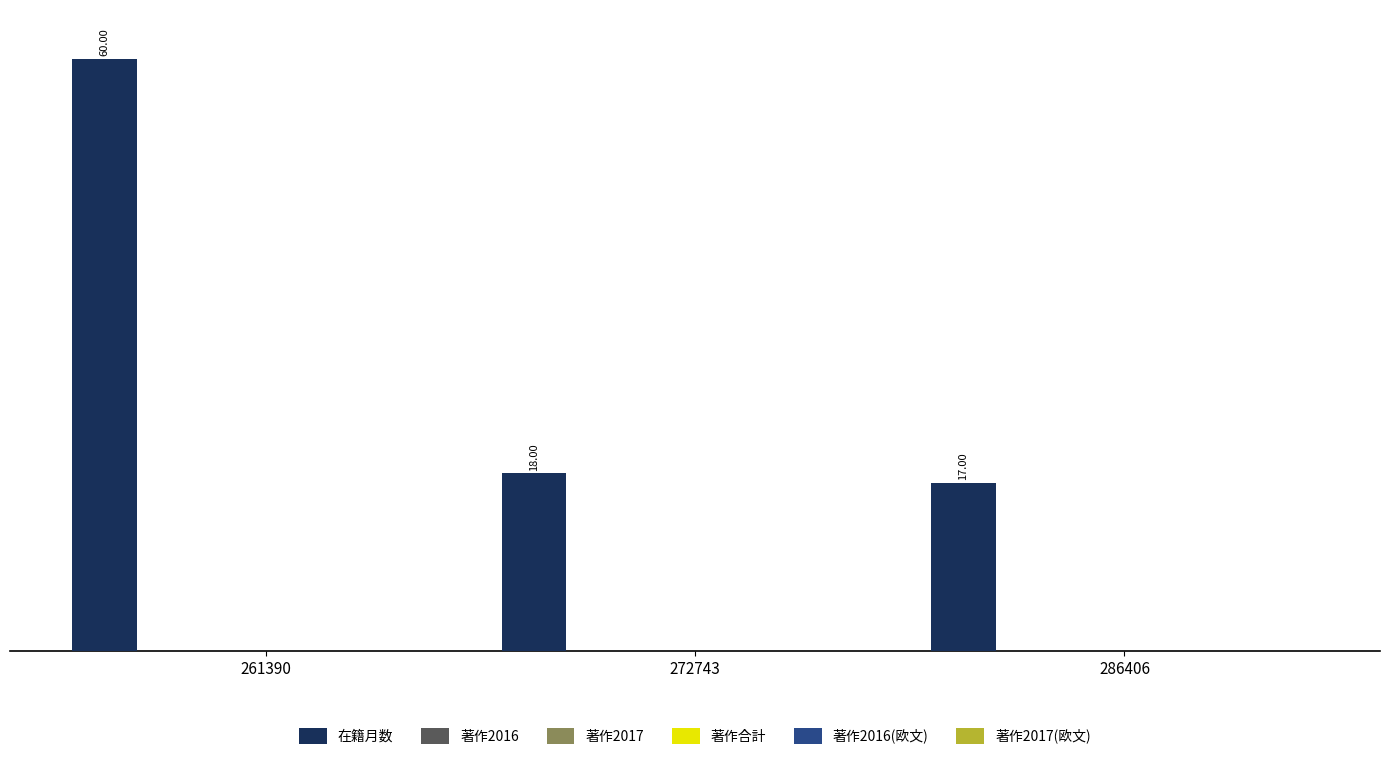

What is the average value?

32